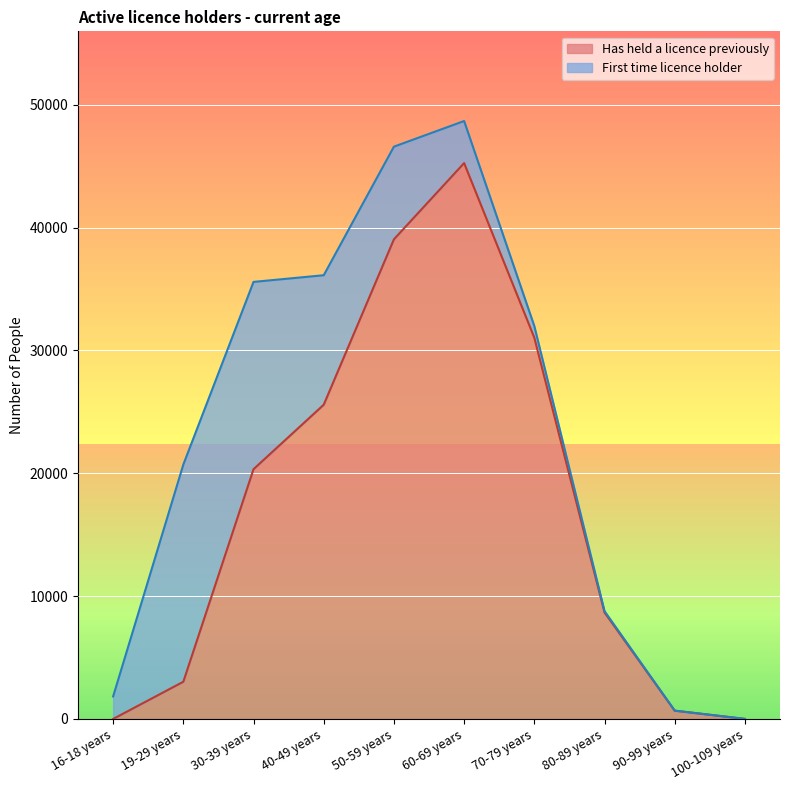

The value at 40-49 years is 38979. True or false?

False